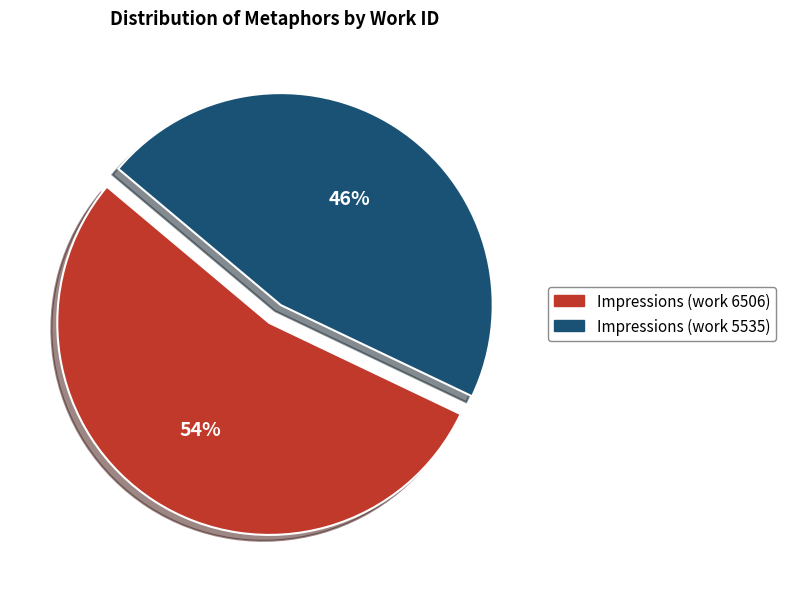

To the nearest percent, what is the difference between the largest and smallest slice percentages?

8%